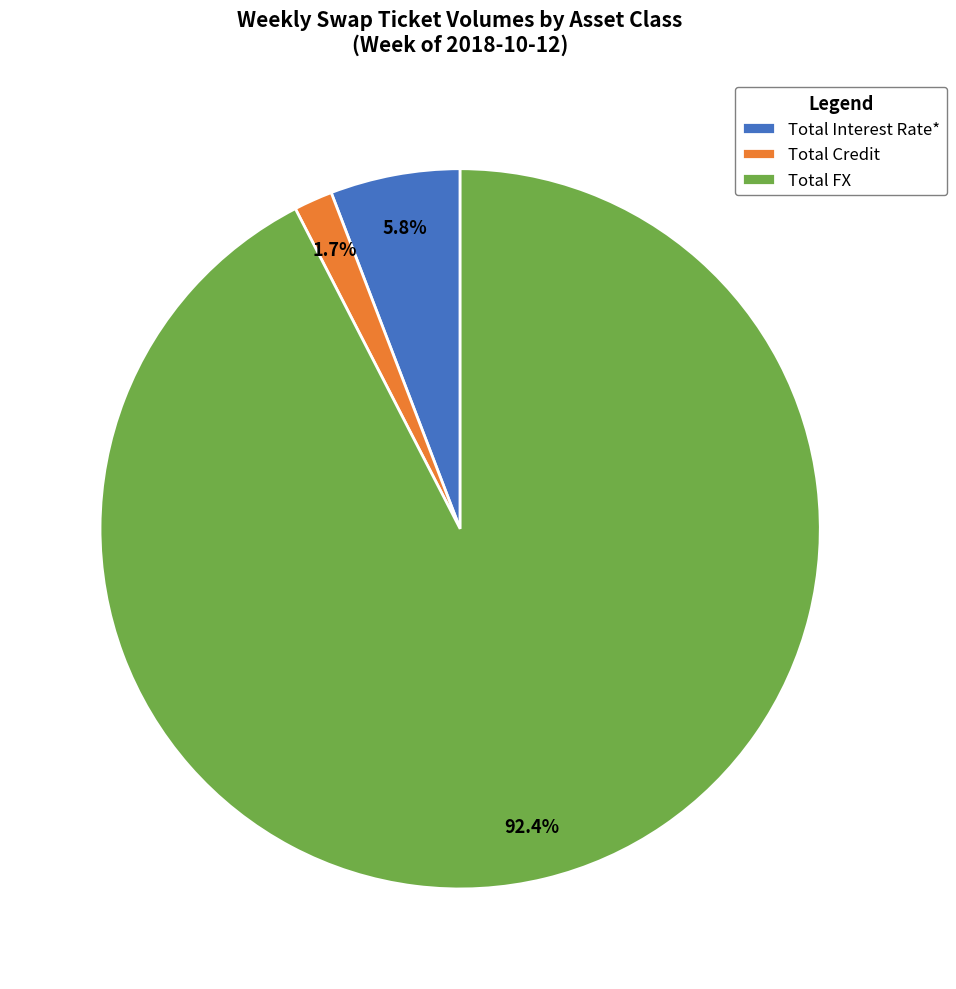

Which category has the biggest portion of the pie?

Total FX